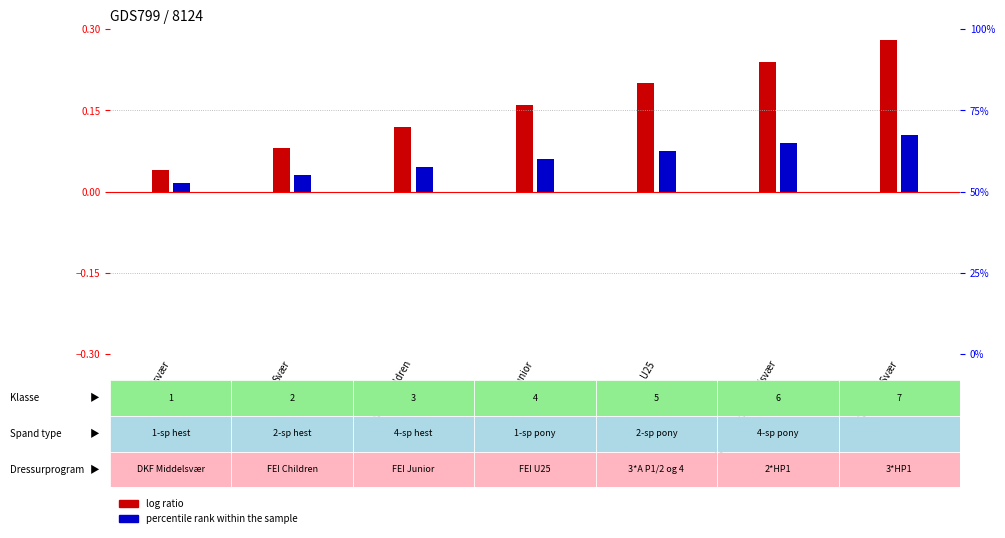

What is the label of the 1st bar from the left?

Middelsvær